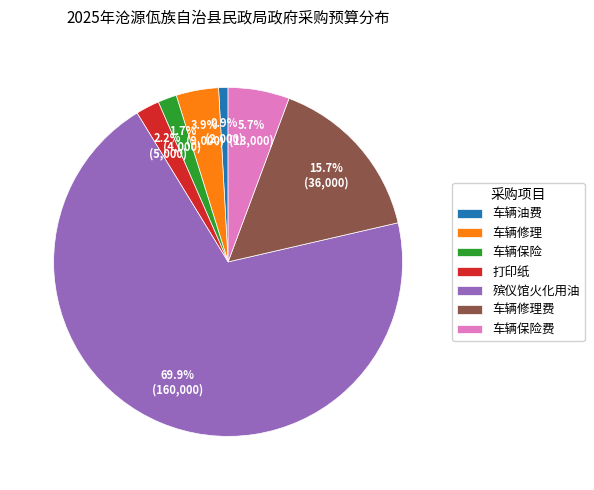

Does 殡仪馆火化用油 account for over 50% of the chart?

Yes